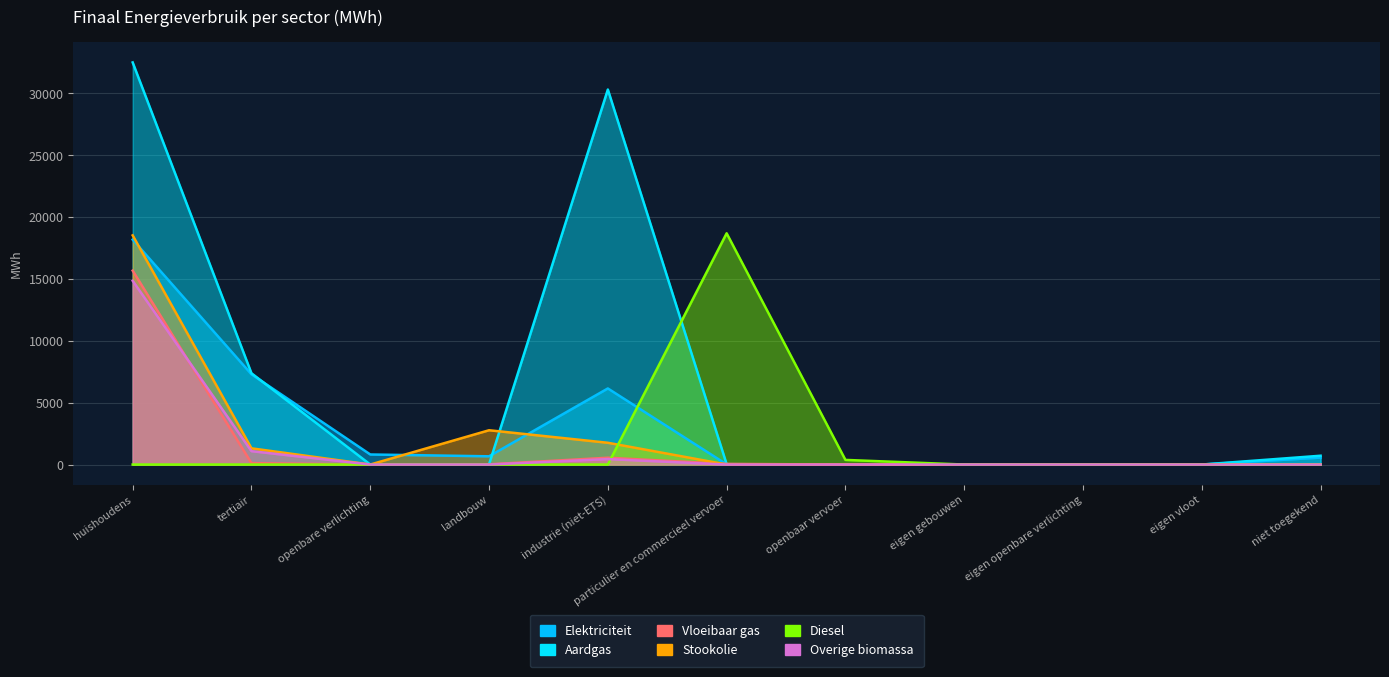

How many series are shown in this chart?

6